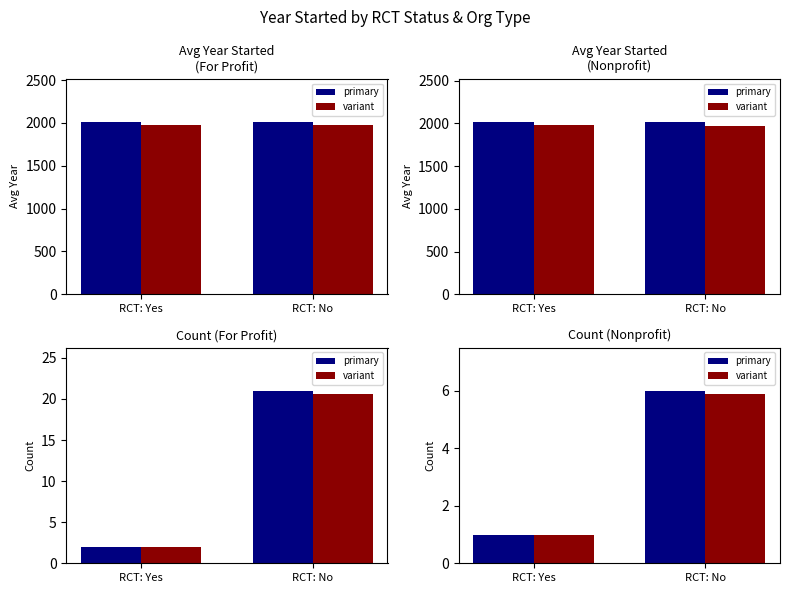

Which series has the widest spread of values?

primary